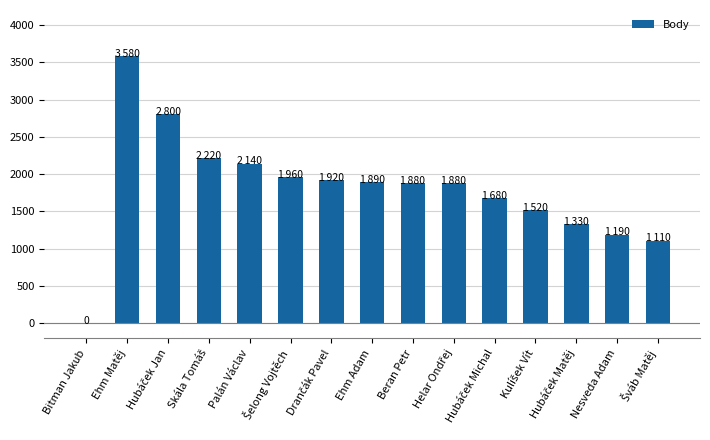

True or false: the data shows 1190 at Nesveda Adam.

True